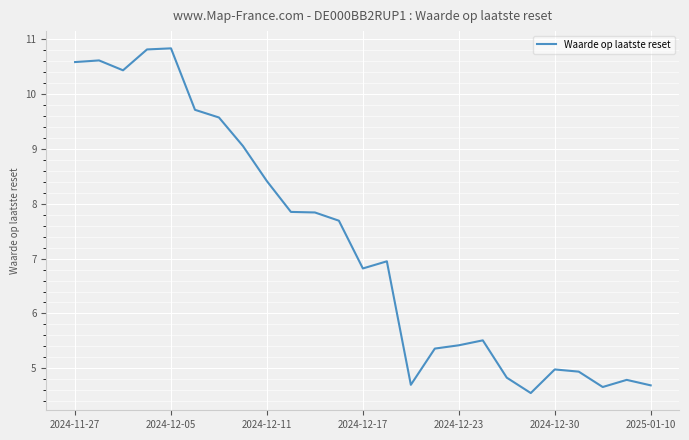

What is the maximum value shown in the chart?

10.8